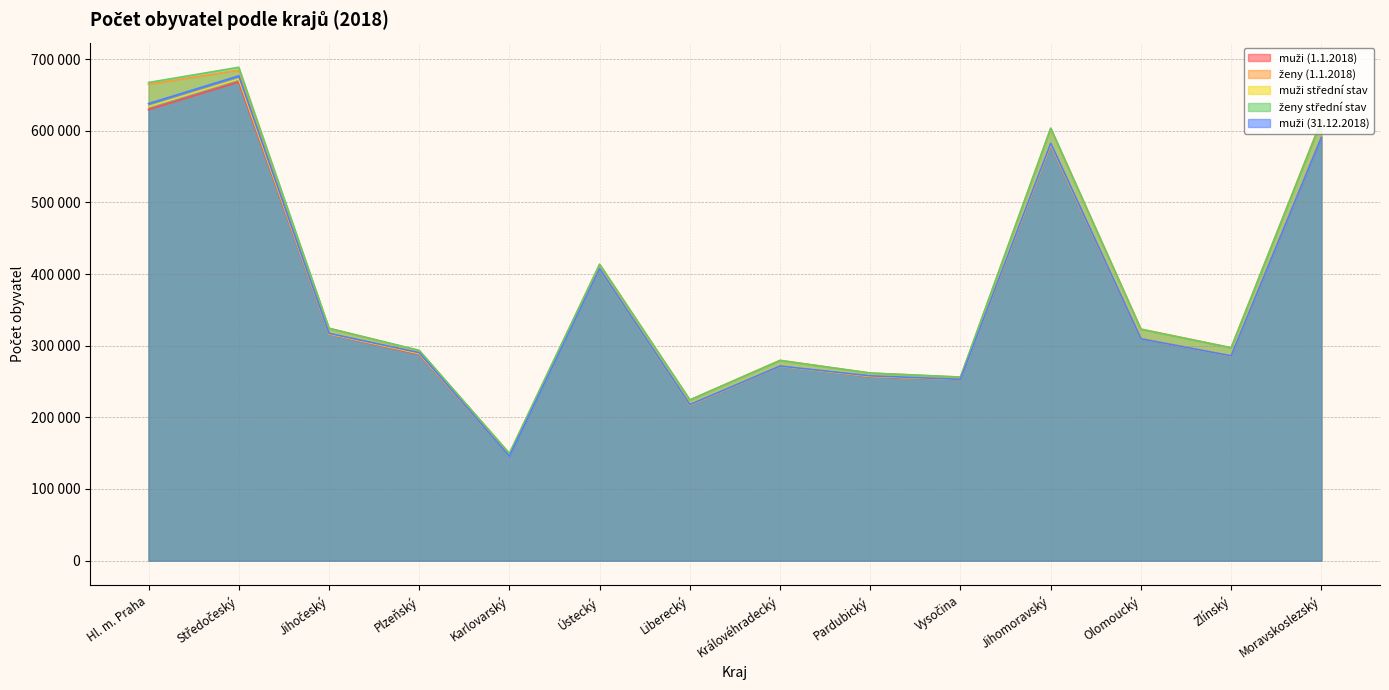

Reading right to left, transcribe all the data shown in this chart.

muži (1.1.2018): Moravskoslezský=591343	Zlínský=285777	Olomoucký=309888	Jihomoravský=580152	Vysočina=252711	Pardubický=256604	Královéhradecký=271430	Liberecký=217041	Ústecký=407324	Karlovarský=146012	Plzeňský=287844	Jihočeský=316013	Středočeský=668102	Hl. m. Praha=629550
ženy (1.1.2018): Moravskoslezský=614543	Zlínský=297279	Olomoucký=323290	Jihomoravský=603055	Vysočina=256205	Pardubický=261733	Královéhradecký=279659	Liberecký=224259	Ústecký=413756	Karlovarský=149674	Plzeňský=292972	Jihočeský=324183	Středočeský=684693	Hl. m. Praha=664963
muži střední stav: Moravskoslezský=590797	Zlínský=285784	Olomoucký=309683	Jihomoravský=580967	Vysočina=252844	Pardubický=257227	Královéhradecký=271345	Liberecký=217241	Ústecký=407121	Karlovarský=145821	Plzeňský=289030	Jihočeský=316521	Středočeský=672319	Hl. m. Praha=633673
ženy střední stav: Moravskoslezský=613549	Zlínský=297076	Olomoucký=322864	Jihomoravský=603762	Vysočina=256175	Pardubický=261898	Královéhradecký=279343	Liberecký=224367	Ústecký=413459	Karlovarský=149464	Plzeňský=293571	Jihočeský=324388	Středočeský=688679	Hl. m. Praha=667462
muži (31.12.2018): Moravskoslezský=590516	Zlínský=285883	Olomoucký=309620	Jihomoravský=582516	Vysočina=253061	Pardubický=257948	Královéhradecký=271591	Liberecký=217791	Ústecký=407395	Karlovarský=145674	Plzeňský=290226	Jihočeský=317268	Středočeský=676696	Hl. m. Praha=638009